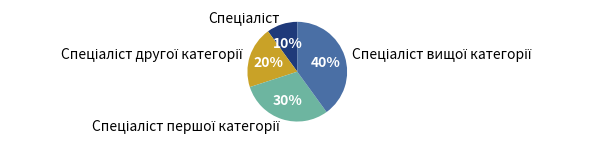

Is there any slice that represents more than half of the pie?

No